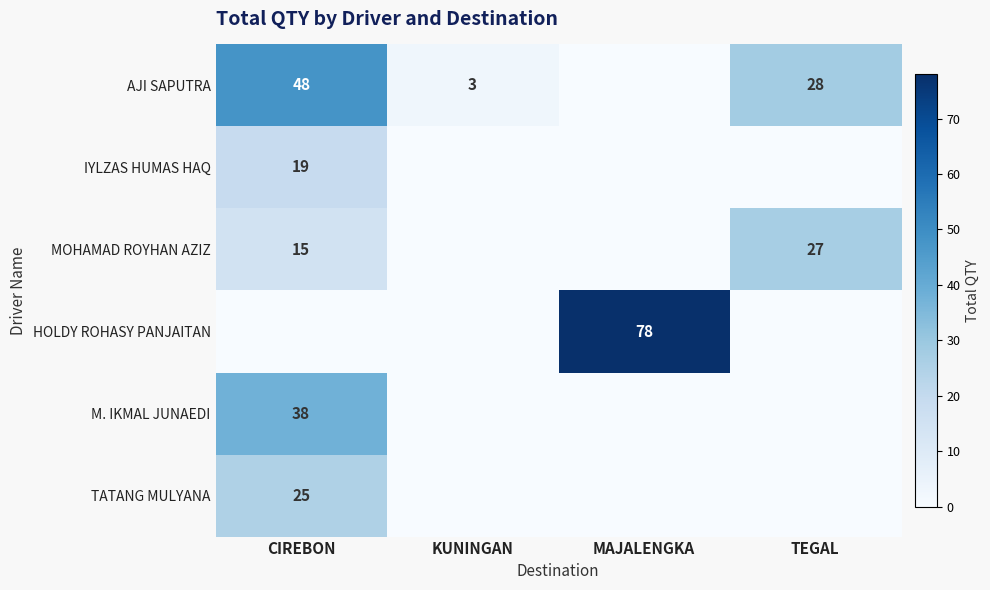

The IYLZAS HUMAS HAQ series shows 19 at CIREBON. True or false?

True